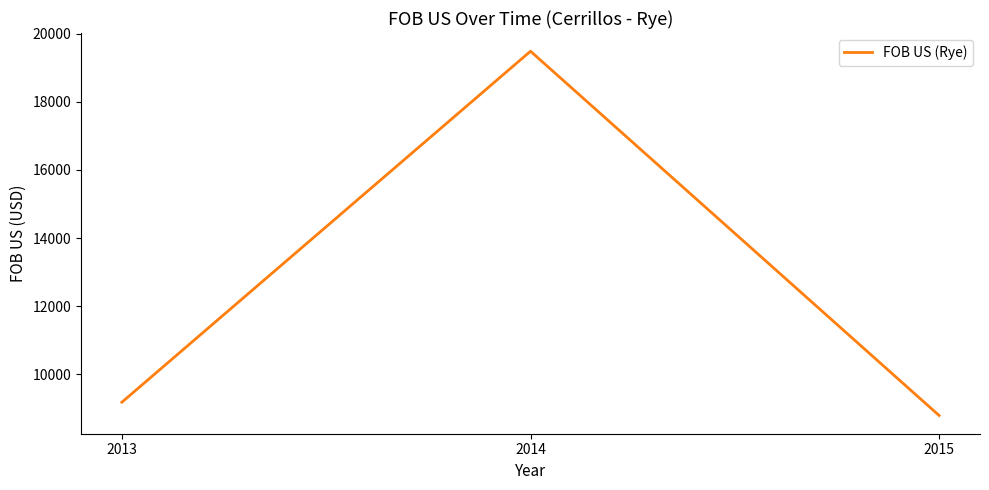

List the labels in order of value, largest first.

2014, 2013, 2015